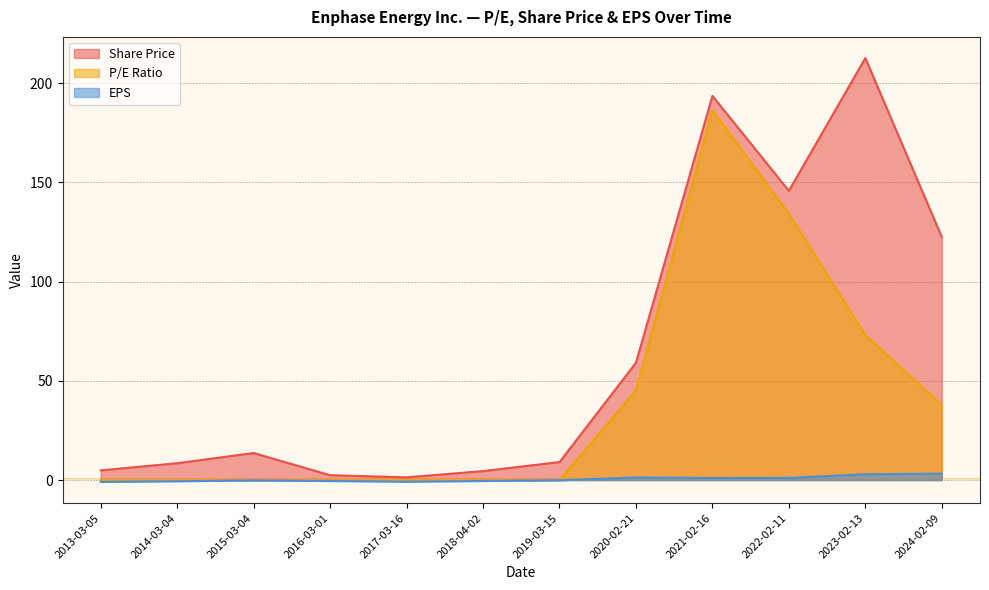

At which label does Share Price reach its peak?

2023-02-13